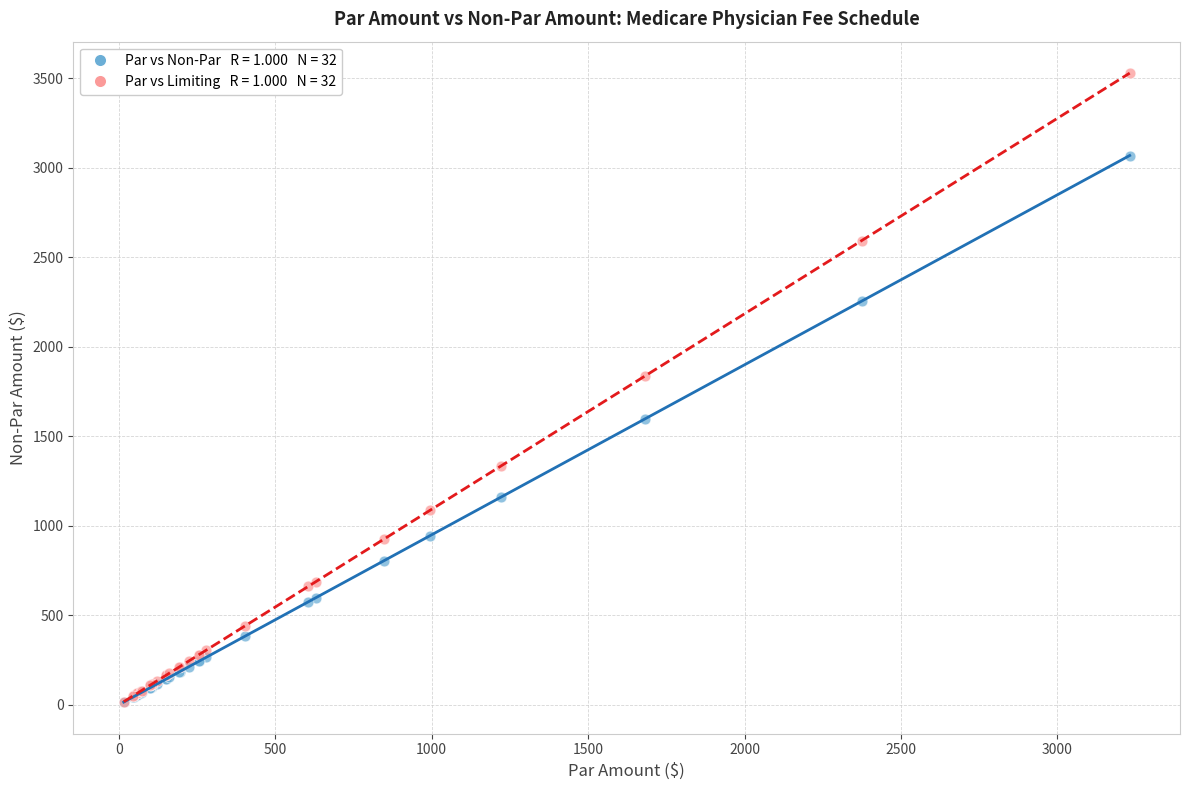

Across all series, what Y value is closest to 1772?

1837.8